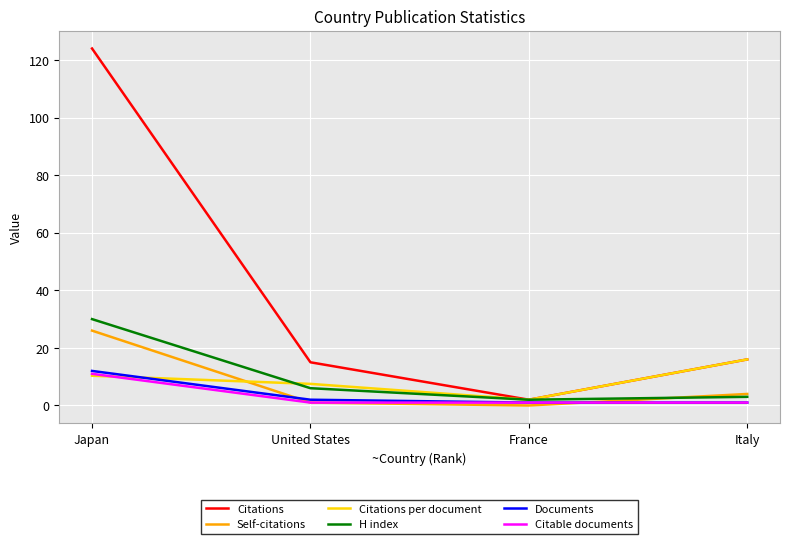

Reading left to right, what are all the values shown in this chart?

Citations: 124.0	15.0	2.0	16.0
Self-citations: 26.0	1.0	0.0	4.0
Citations per document: 10.3	7.5	2.0	16.0
H index: 30.0	6.0	2.0	3.0
Documents: 12.0	2.0	1.0	1.0
Citable documents: 11.0	1.0	1.0	1.0